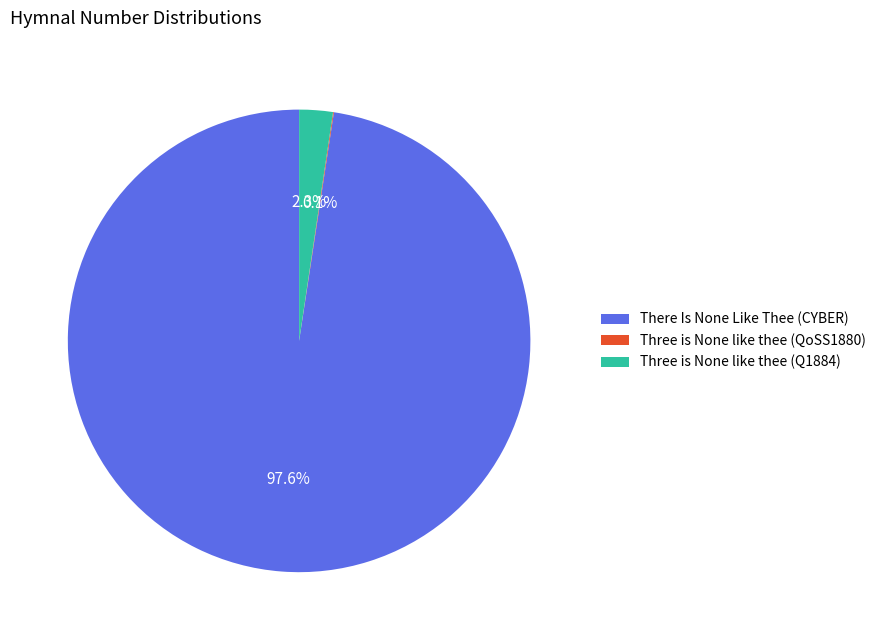

Which has a higher value, Three is None like thee (Q1884) or There Is None Like Thee (CYBER)?

There Is None Like Thee (CYBER)